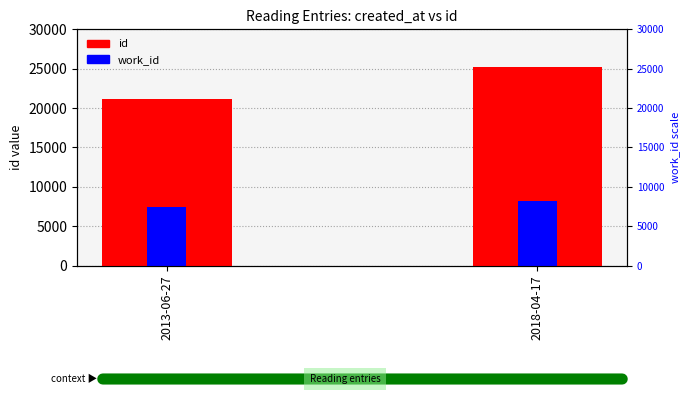

Between 2013-06-27 and 2018-04-17, which is larger?

2018-04-17